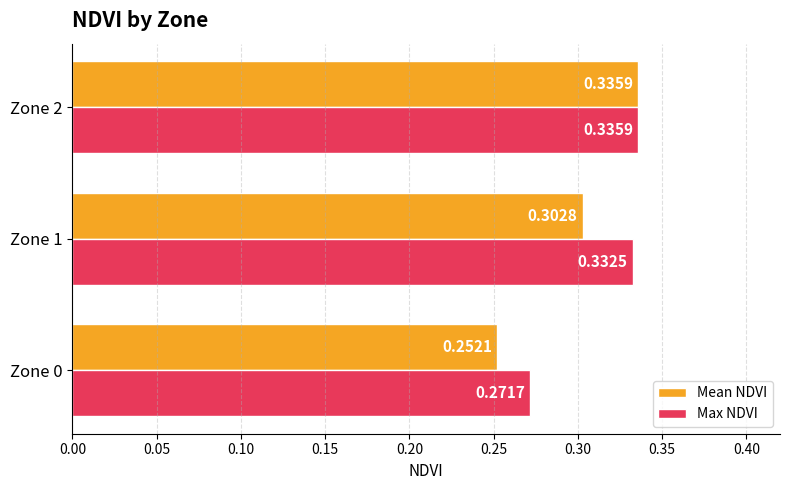

Which series has the largest range (max minus min)?

Mean NDVI